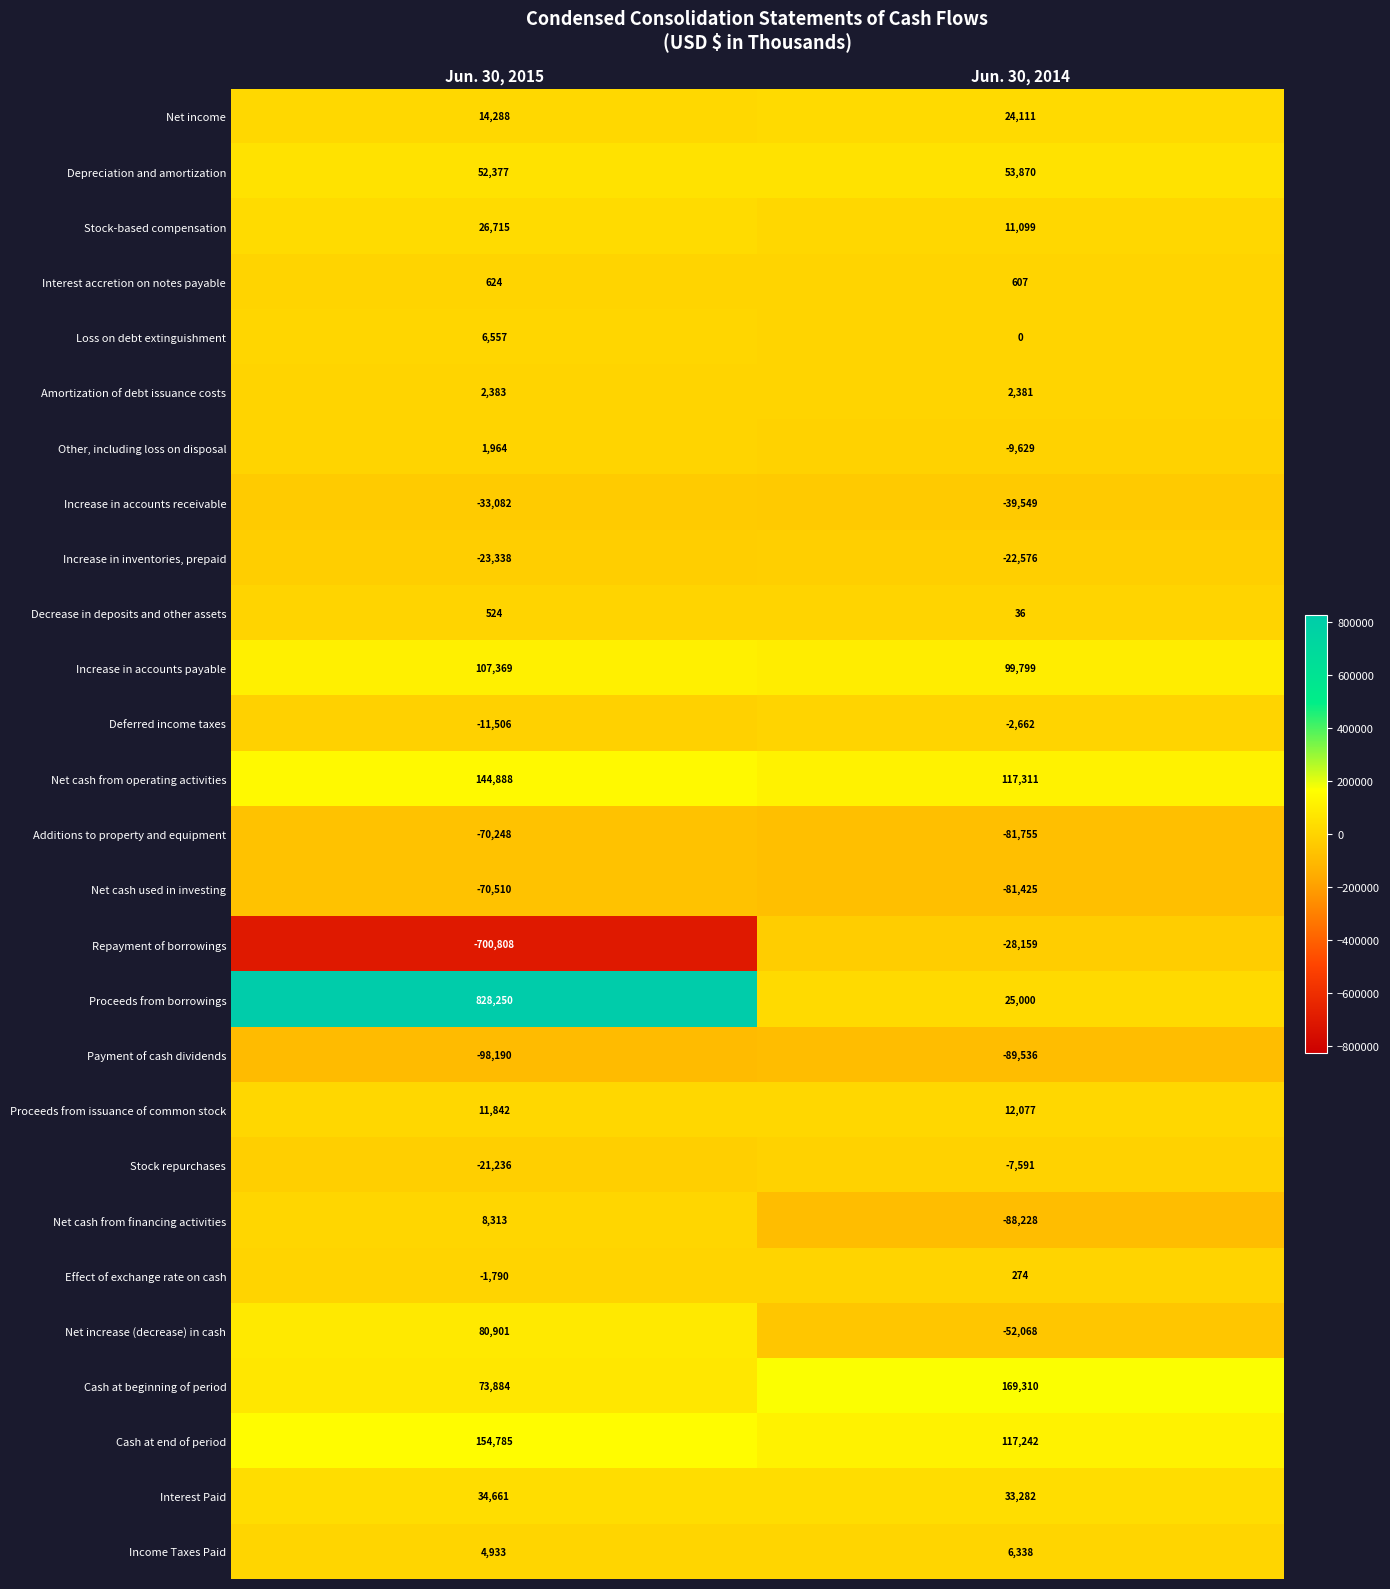

The Net cash from financing activities series shows -88228 at Jun. 30, 2014. True or false?

True